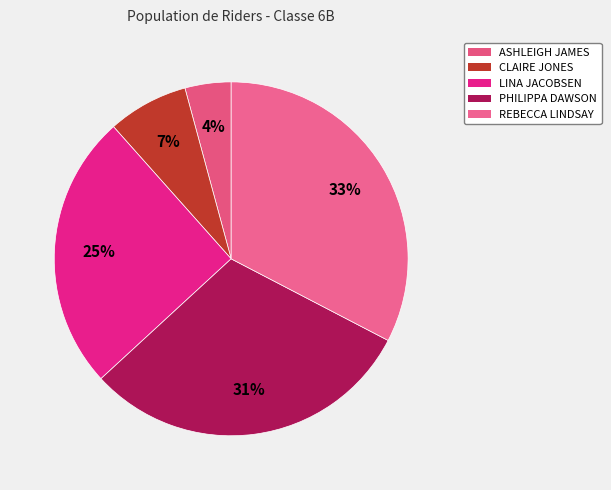

What is the largest slice in the pie chart?

REBECCA LINDSAY